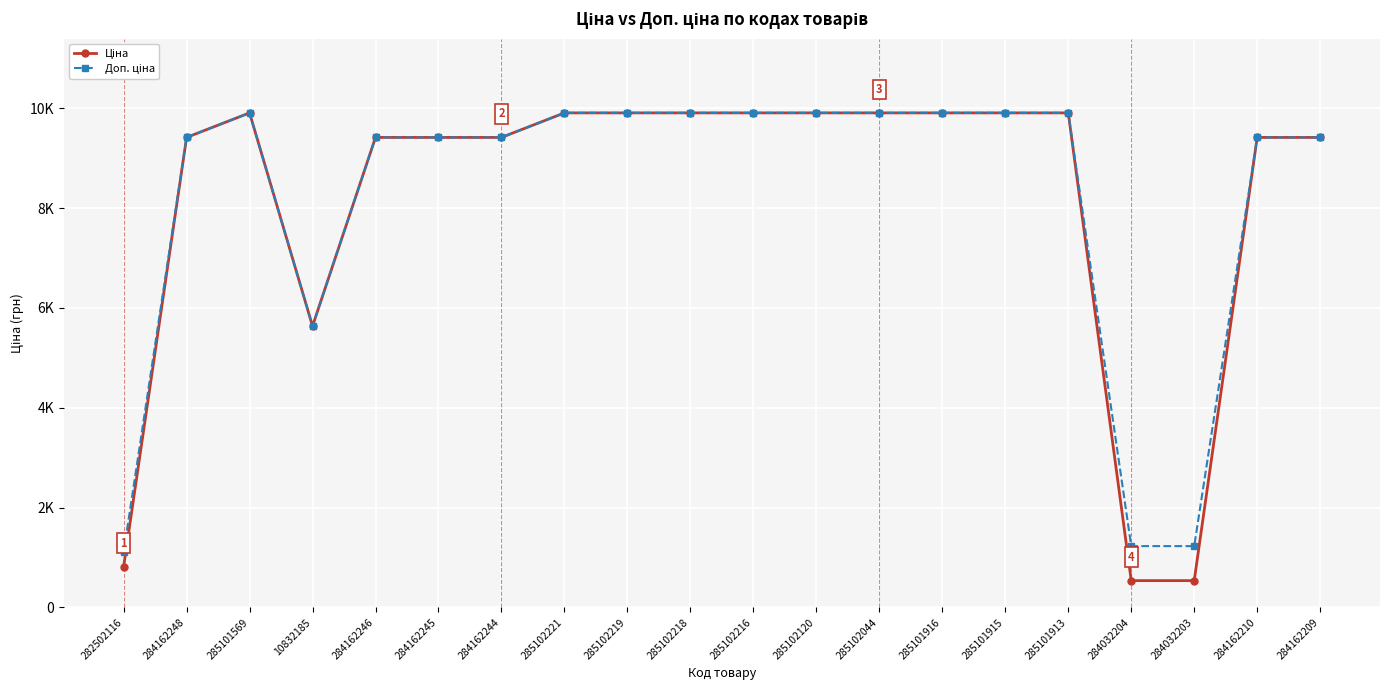

Rank the series by their average value, from lowest to highest.

Ціна, Доп. ціна